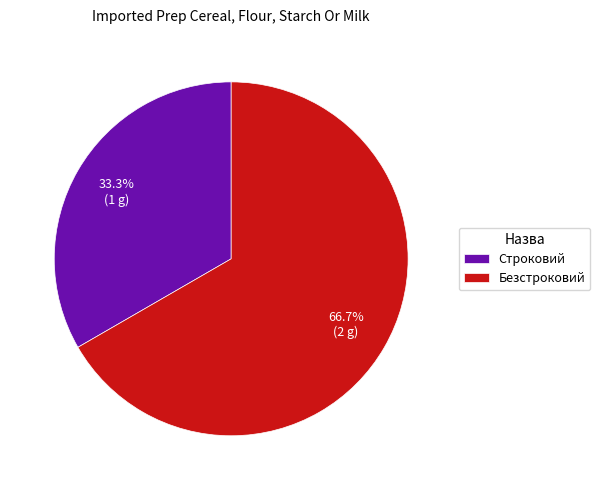

Between Строковий and Безстроковий, which is larger?

Безстроковий